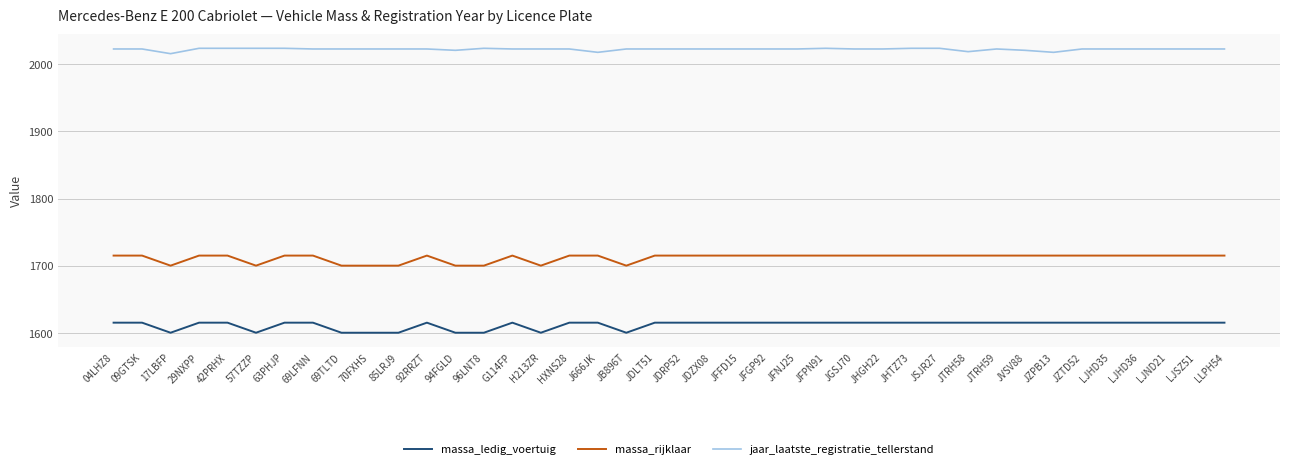

What is the minimum value for massa_rijklaar?

1700